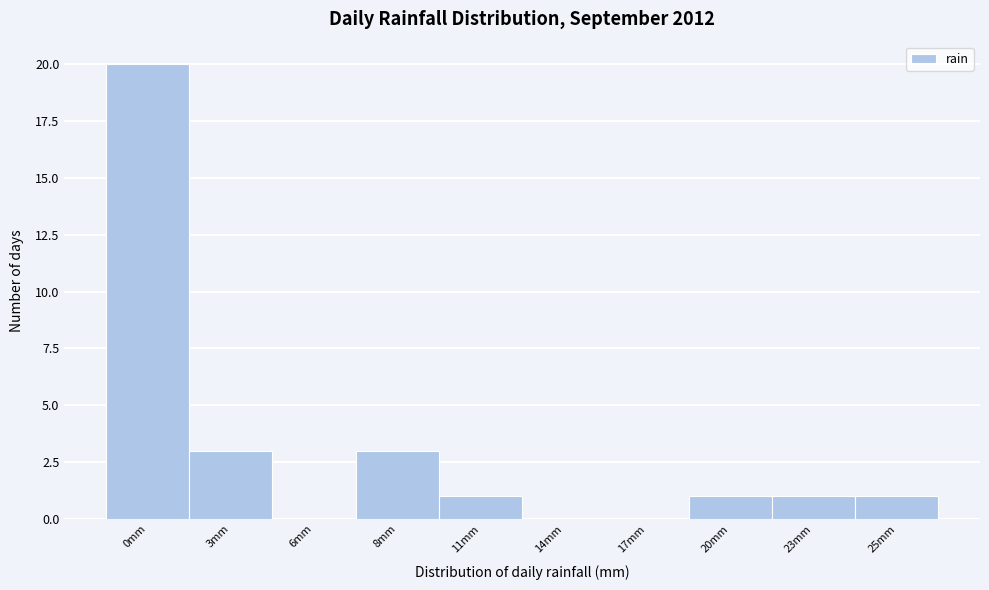

Reading left to right, extract all data points from this chart.

0mm=20	3mm=3	6mm=0	8mm=3	11mm=1	14mm=0	17mm=0	20mm=1	23mm=1	25mm=1